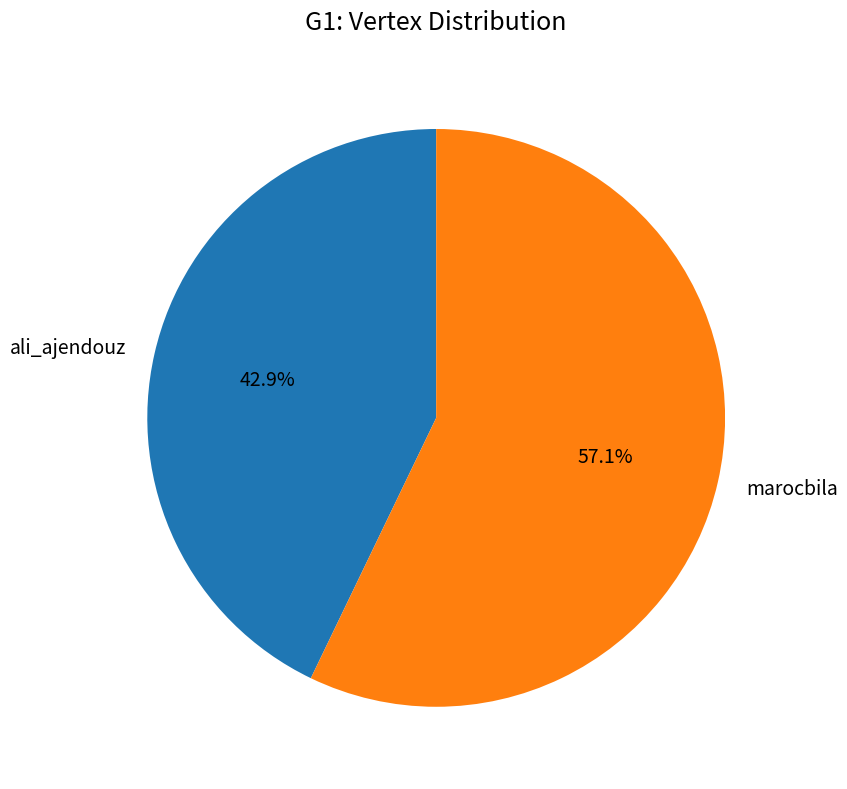

To the nearest percent, what is the combined percentage of marocbila and ali_ajendouz?

100%